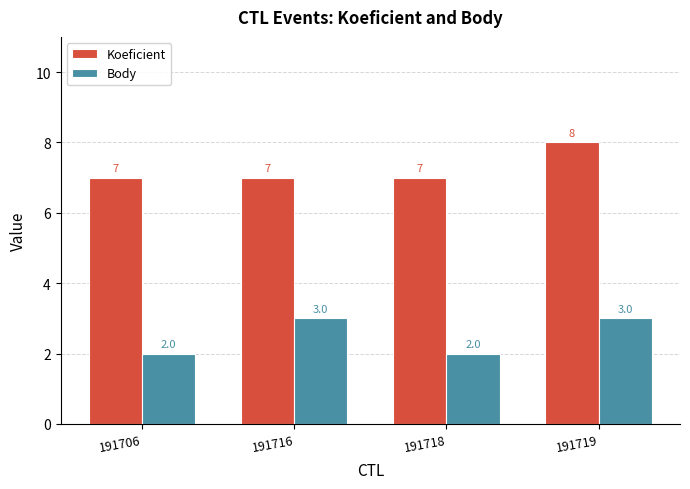

What are all the series names shown in the legend?

Koeficient, Body